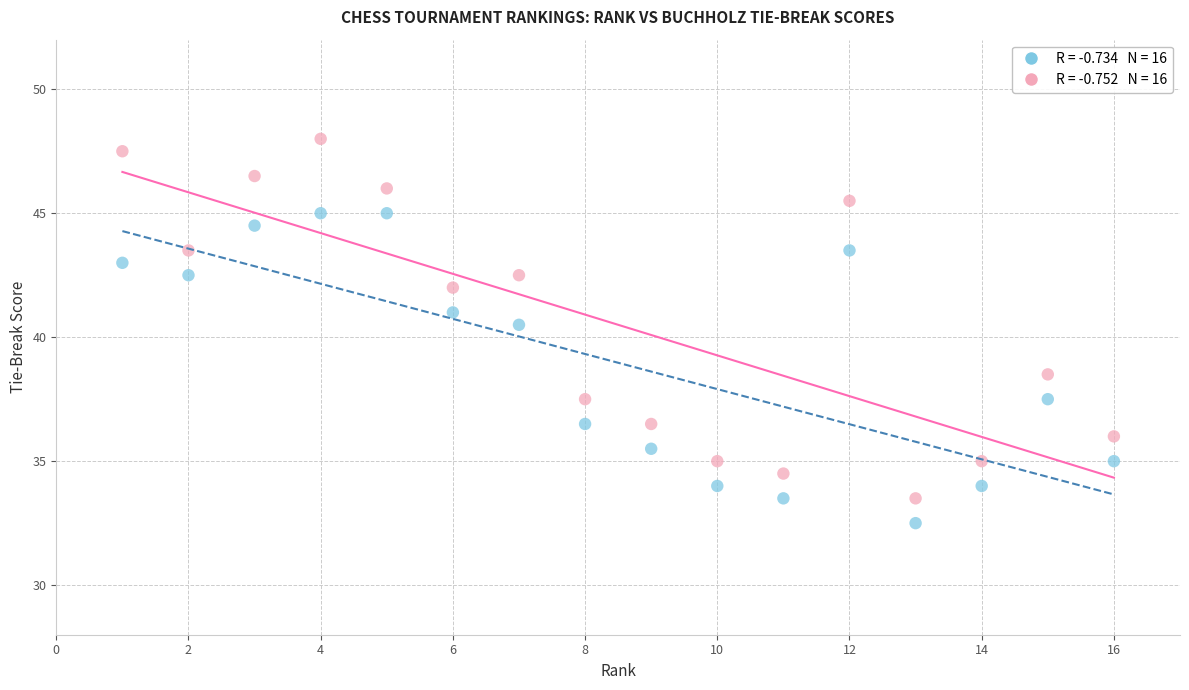

Across all data points, what is the range of Y values (max minus min)?

15.5